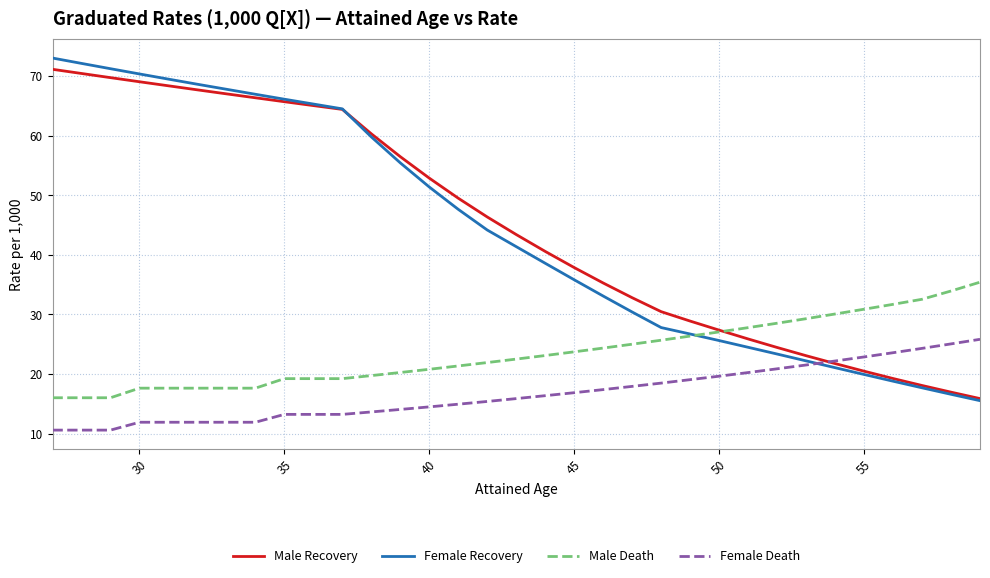

How many times do Female Recovery and Female Death cross each other?

1